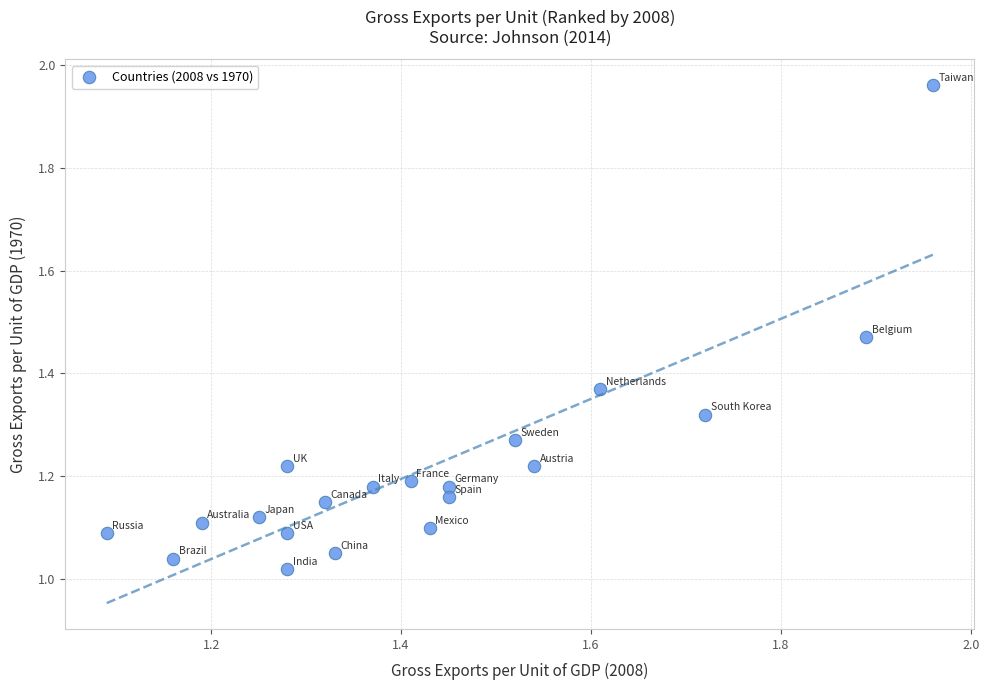

What is the range of X values (max minus min)?

0.9